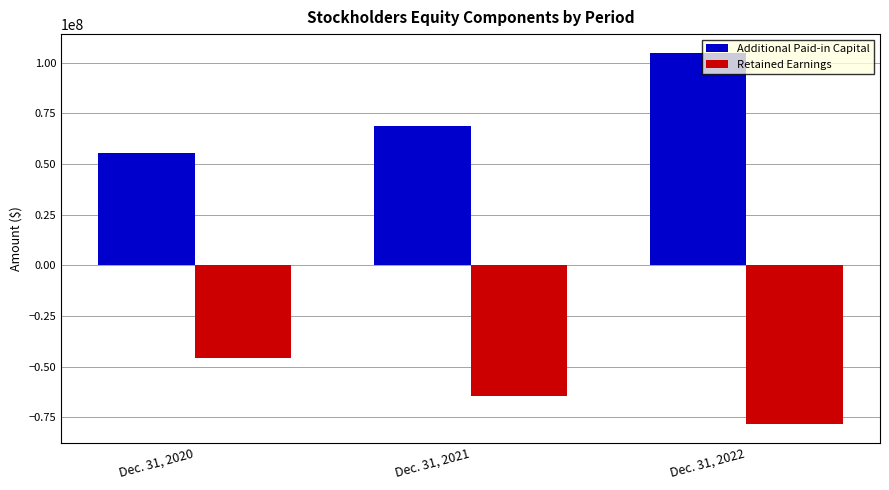

At which label is Retained Earnings closest to -62101302?

Dec. 31, 2021